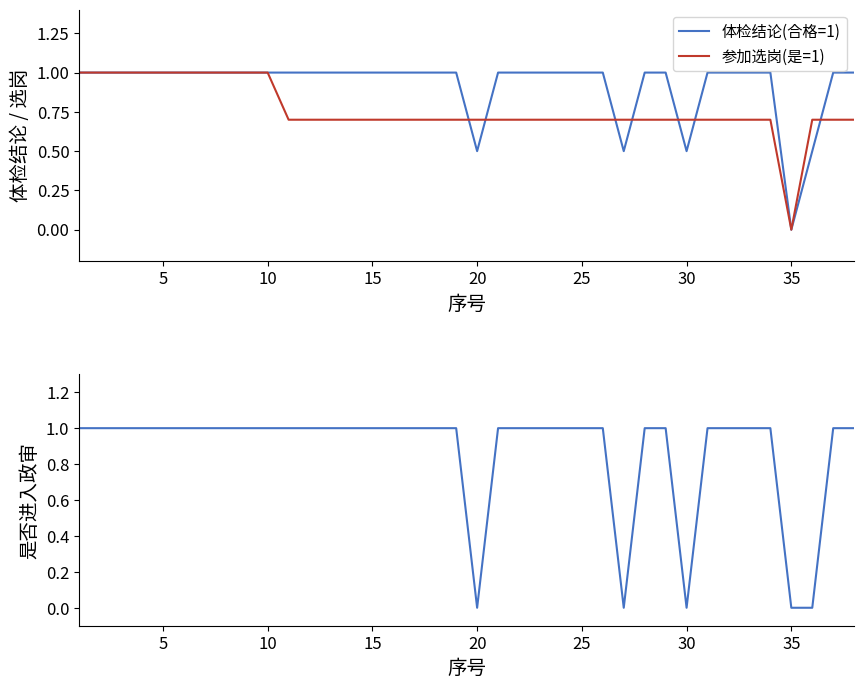

What is the maximum value for 参加选岗(是=1)?

1.0